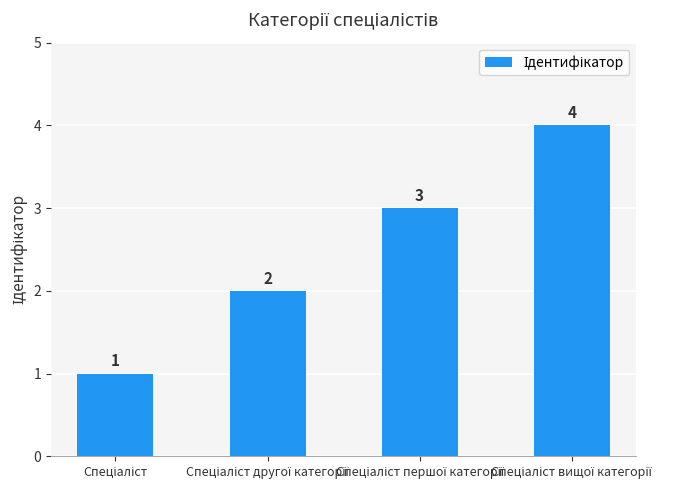

What is the difference between the maximum and minimum values?

3